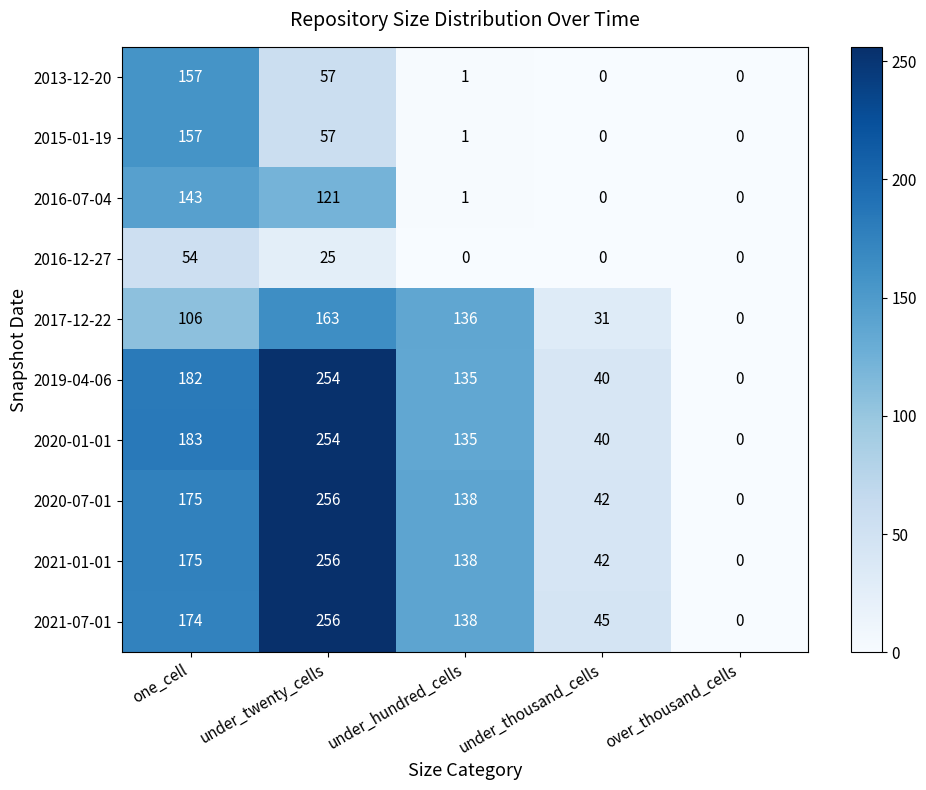

How many distinct data groups are displayed?

10